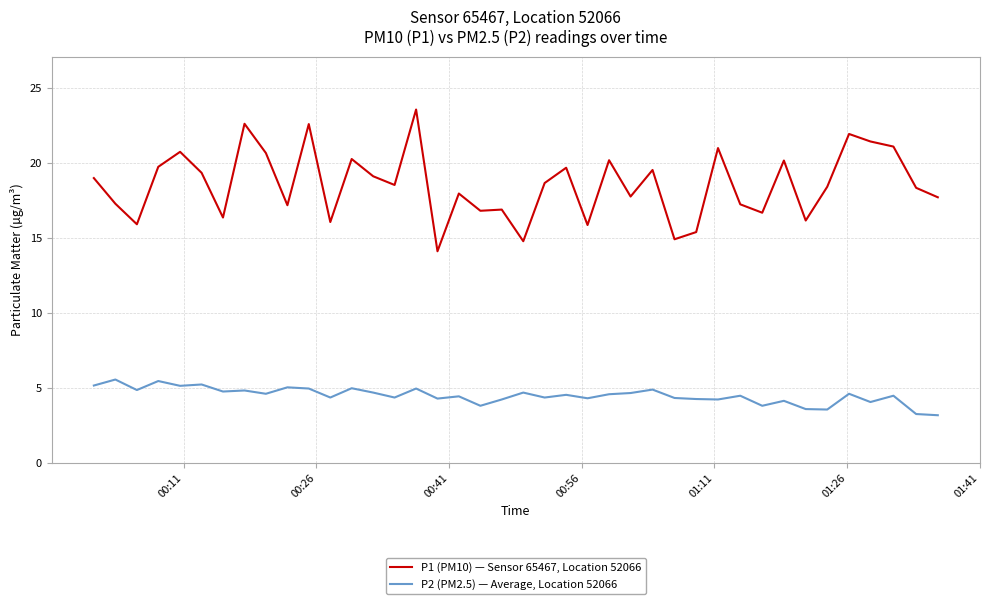

At how many categories does at least one series exceed 11?

40